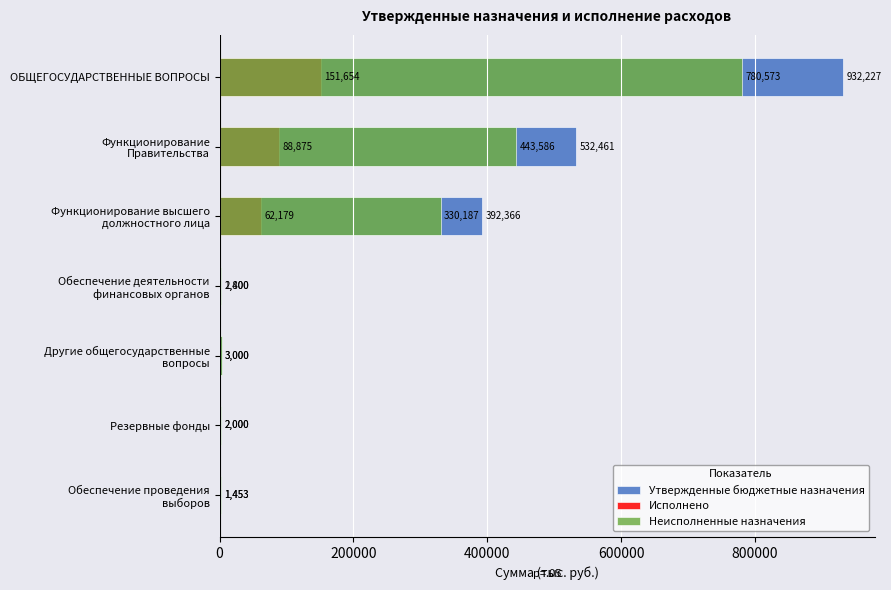

Rank the series by their average value, from highest to lowest.

Утвержденные бюджетные назначения, Неисполненные назначения, Исполнено